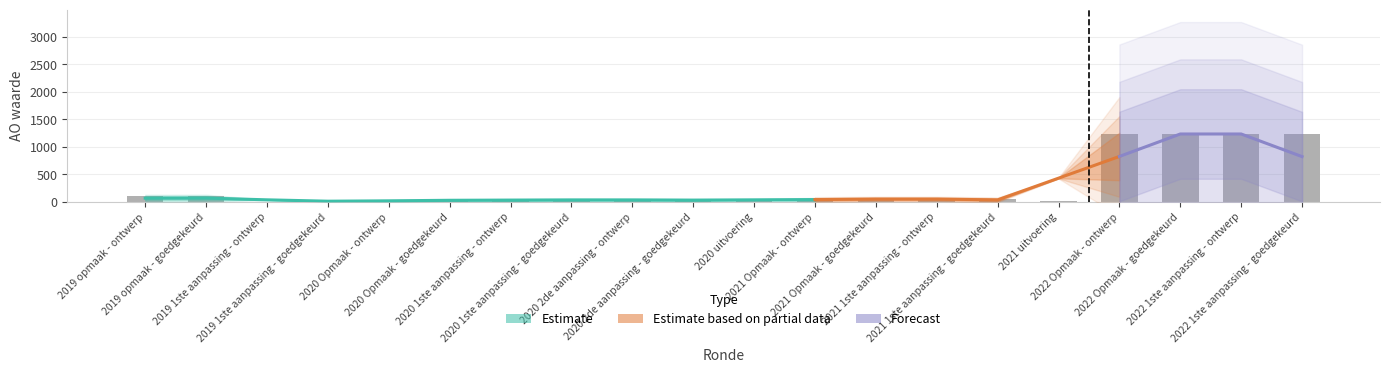

What is the label of the 5th bar from the right?

2021 uitvoering